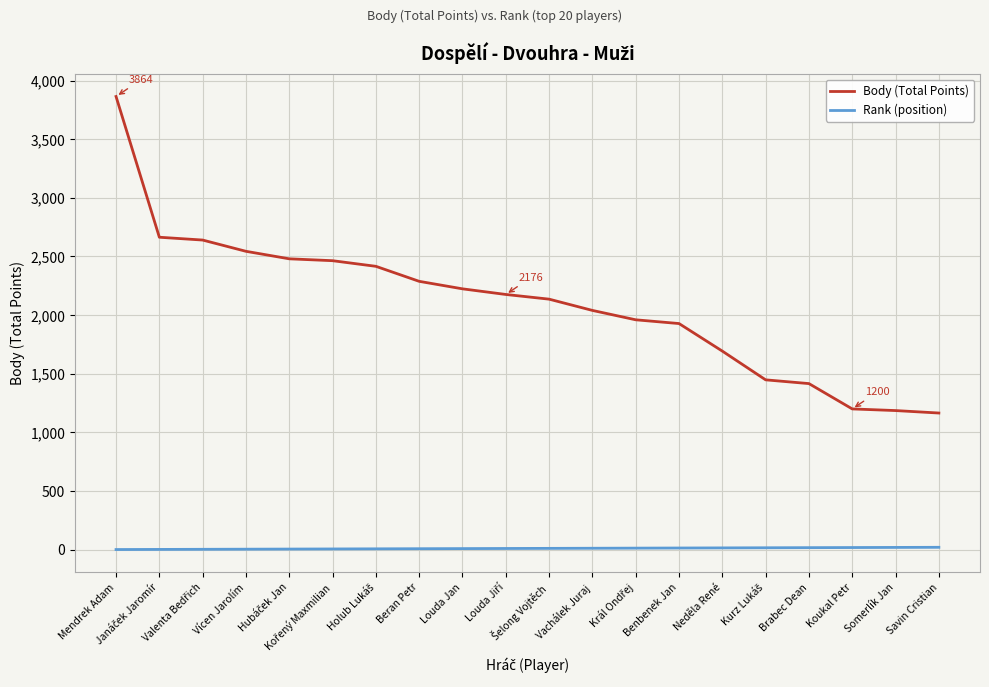

What is the minimum value for Body (Total Points)?

1165